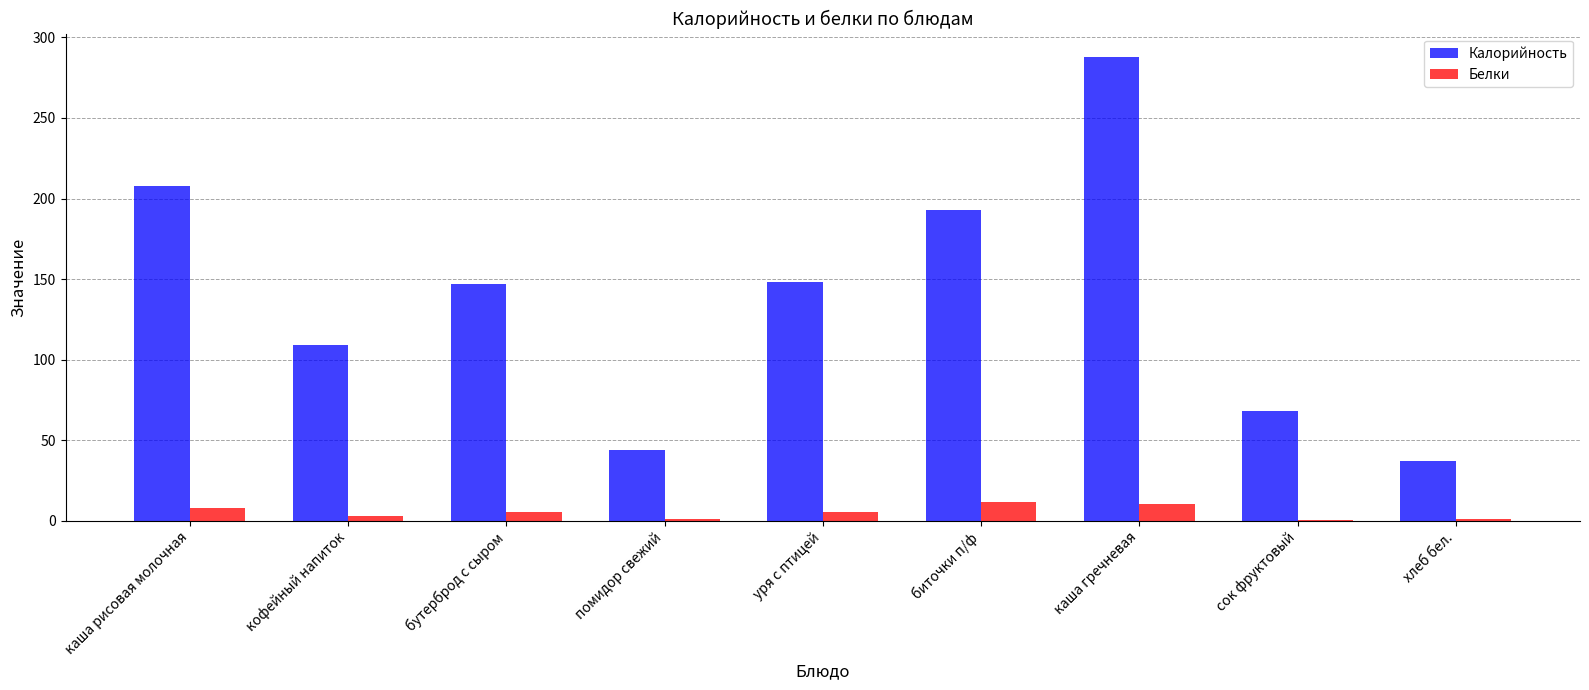

The Калорийность series shows 148.0 at уря с птицей. True or false?

True